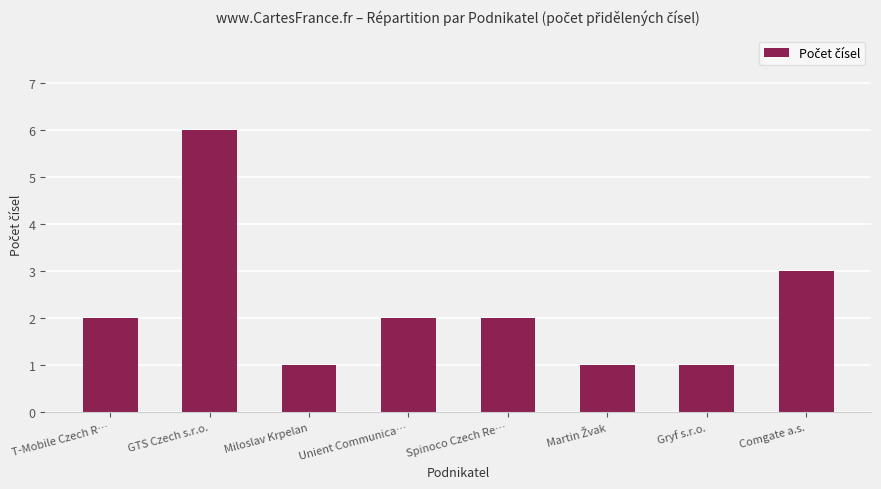

What is the sum of the values at Comgate a.s. and GTS Czech s.r.o.?

9